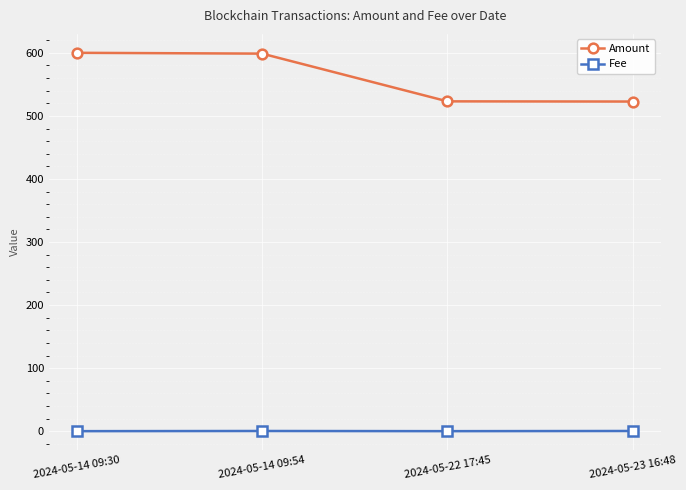

What is the label of the 2nd point from the right?

2024-05-22 17:45